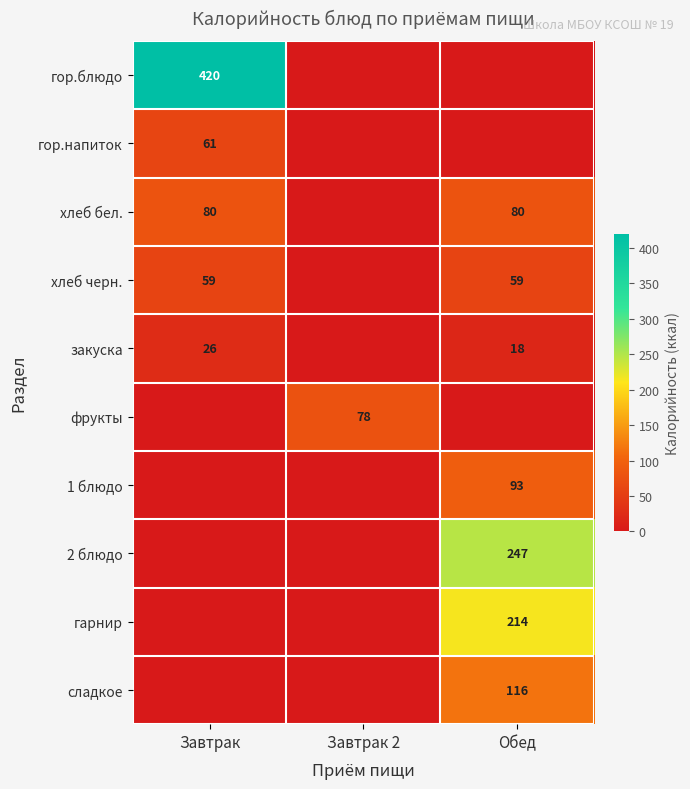

The value of сладкое at Обед is 116. True or false?

True